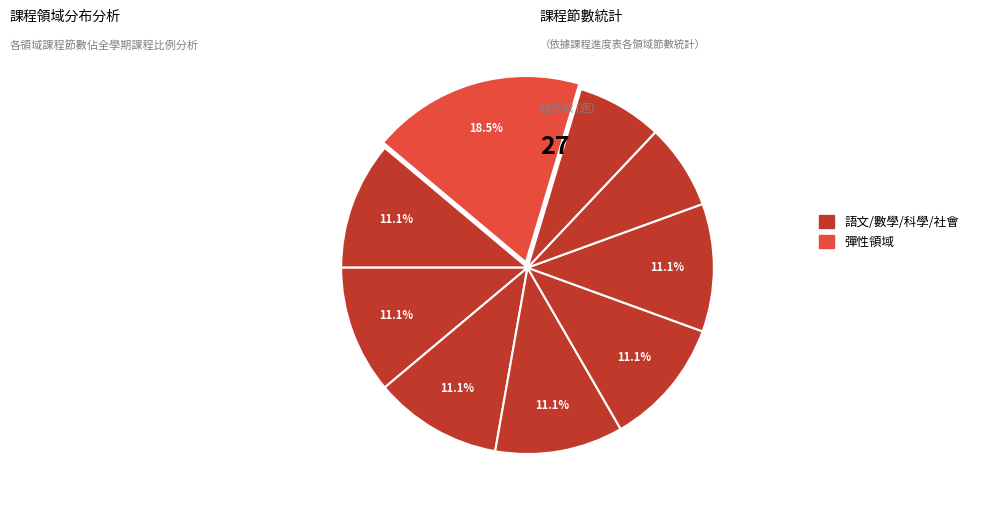

How many slices are in this pie chart?

9